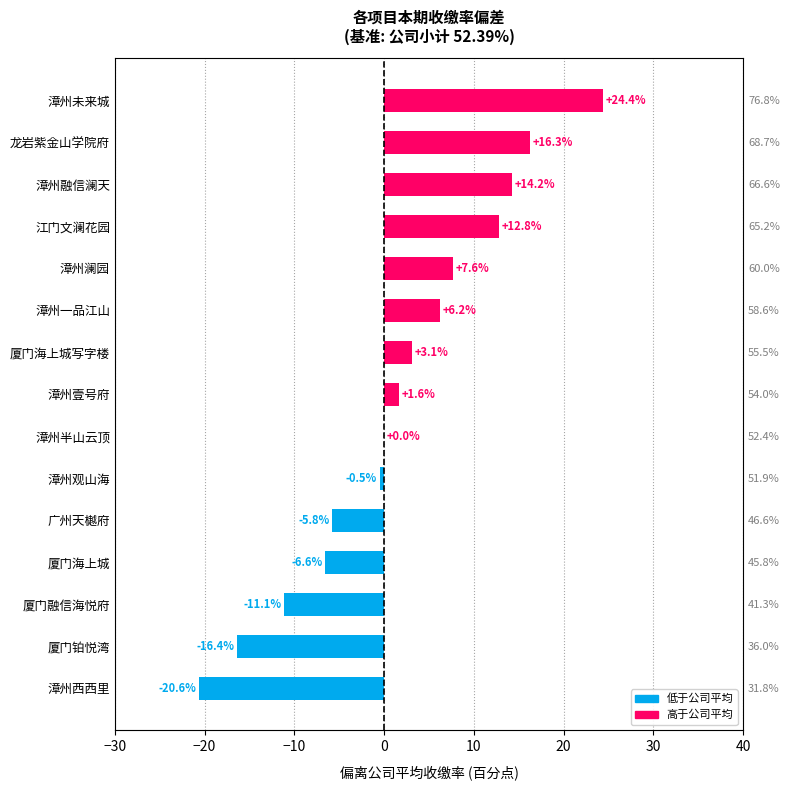

Reading left to right, extract all data points from this chart.

-20.6	-16.4	-11.1	-6.6	-5.8	-0.5	0.0	1.6	3.1	6.2	7.6	12.8	14.2	16.3	24.4